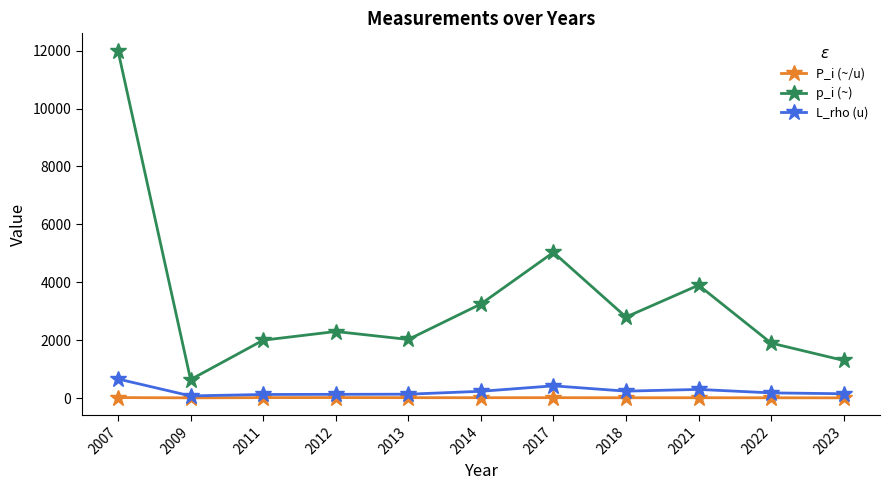

Is the value of p_i (~) at 2022 greater than the value of L_rho (u) at 2014?

Yes